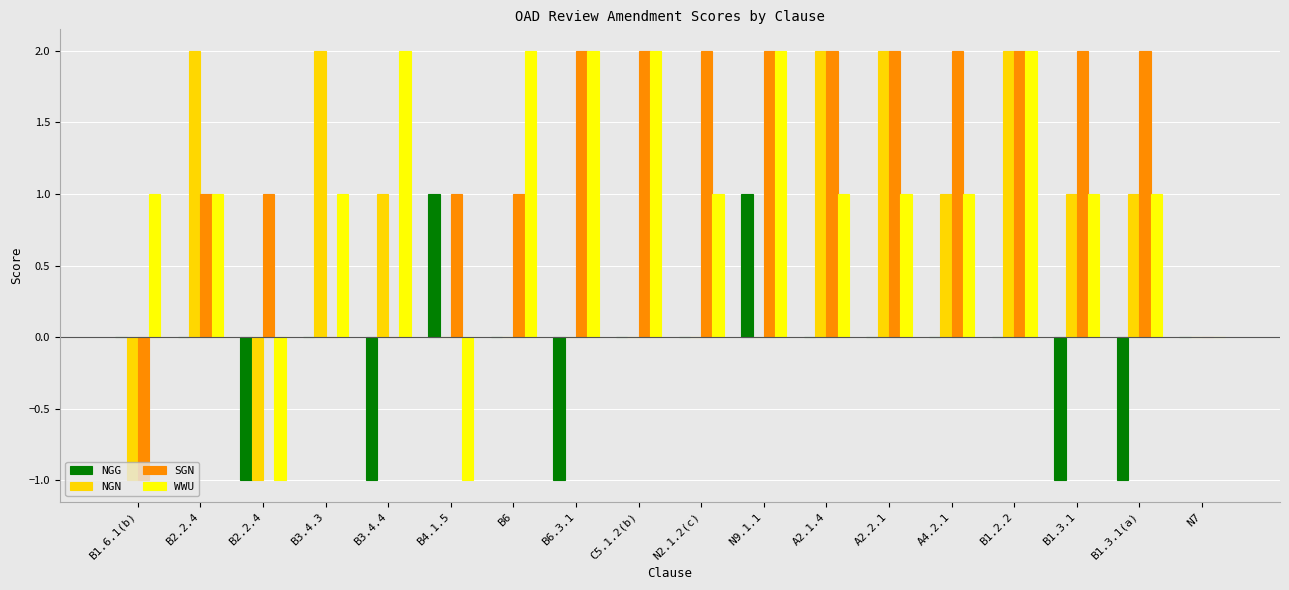

What are all the series names shown in the legend?

NGG, NGN, SGN, WWU